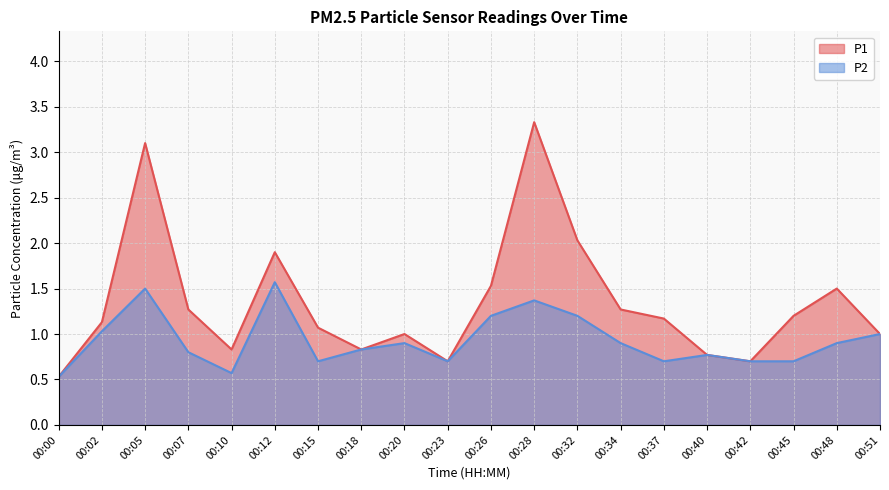

The P1 series shows 1.2 at 00:37. True or false?

True